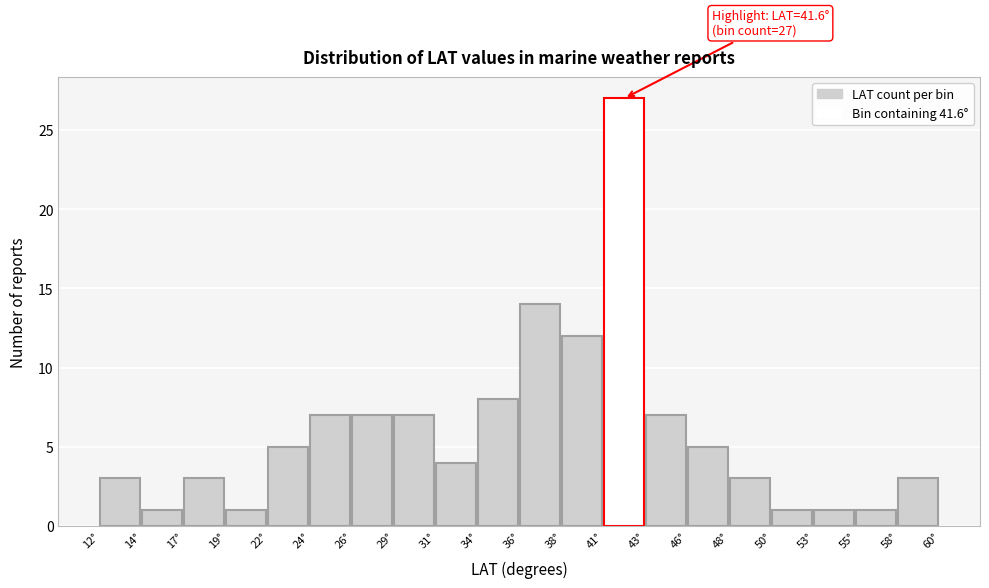

Which range on the x-axis has the tallest bar?

40.8 to 43.2